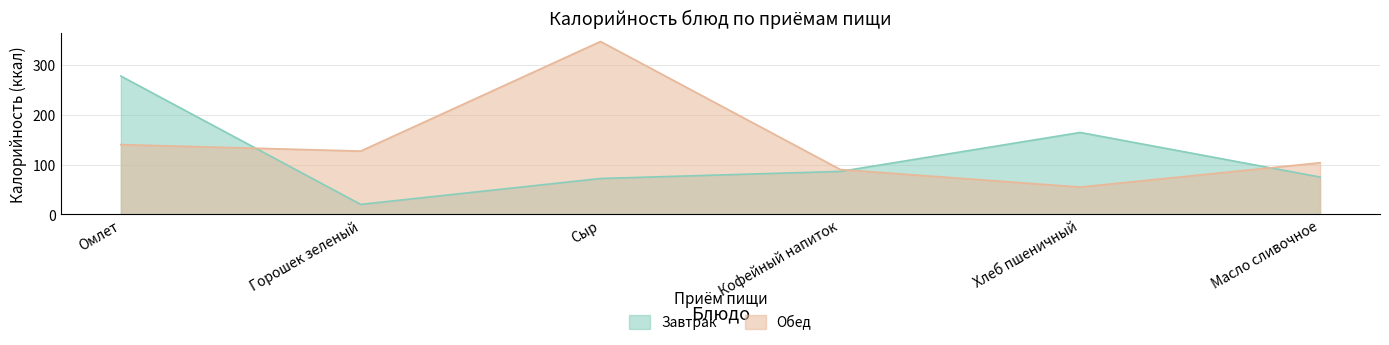

True or false: Обед has more than 2 points higher than both neighbors.

False